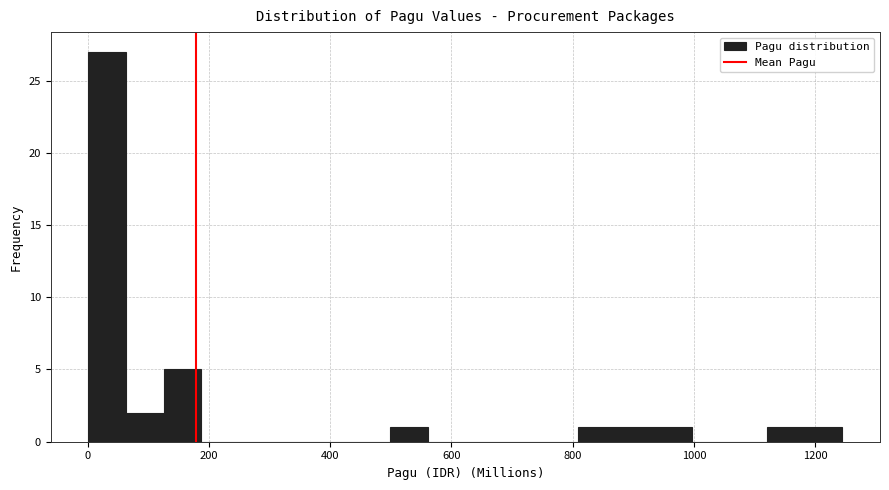

Read against the x-axis, roughly where is the centre of the tallest bar?

40